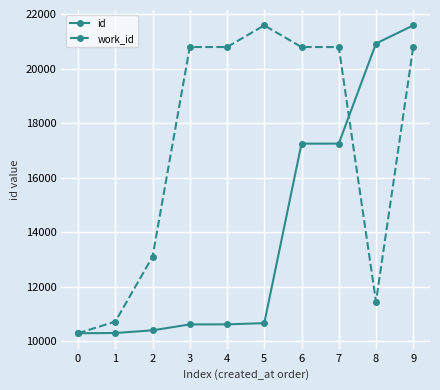

Is it true that id equals 13942.0 at 3?

False